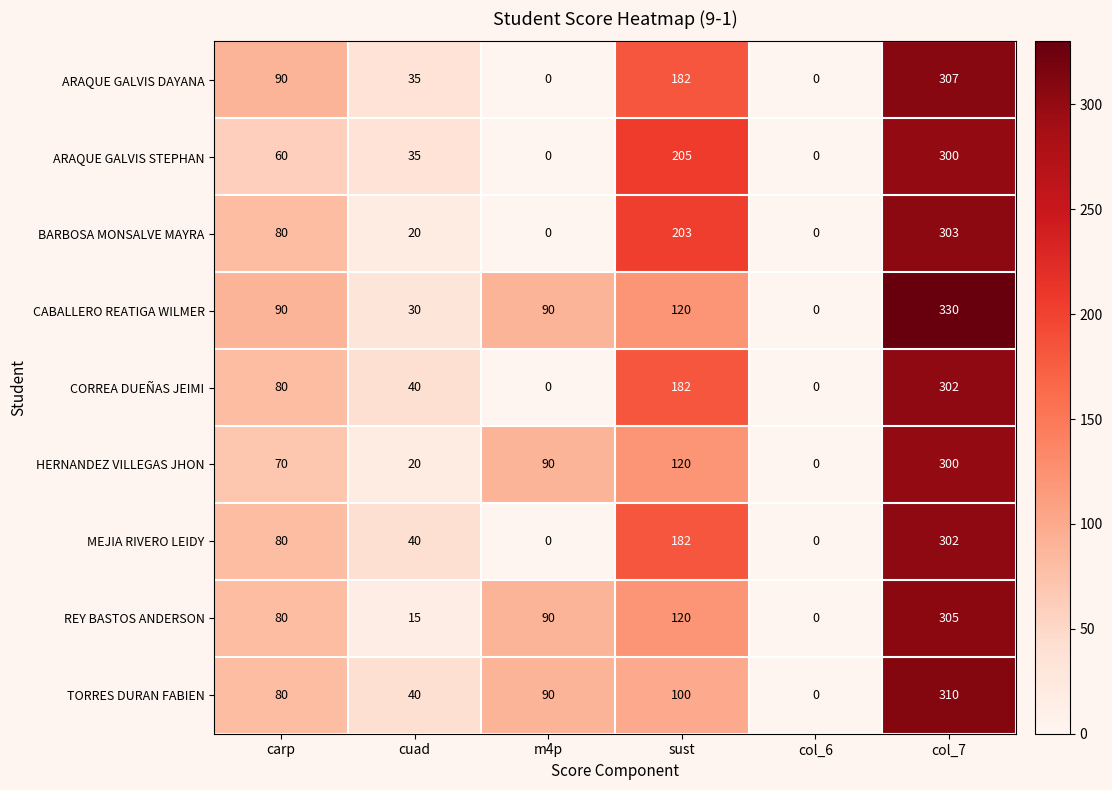

At which label is REY BASTOS ANDERSON closest to 152?

sust